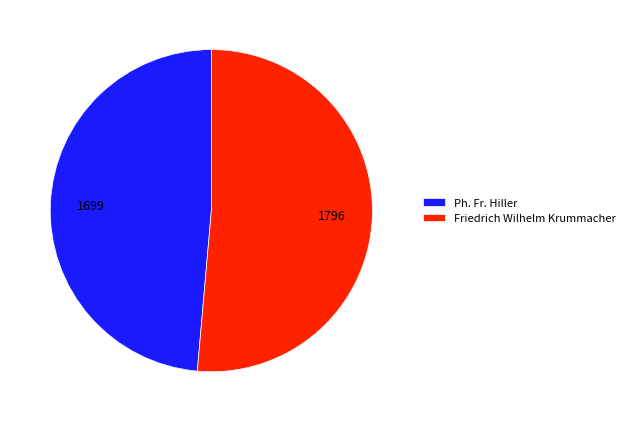

Rank the categories by value from lowest to highest.

Ph. Fr. Hiller, Friedrich Wilhelm Krummacher